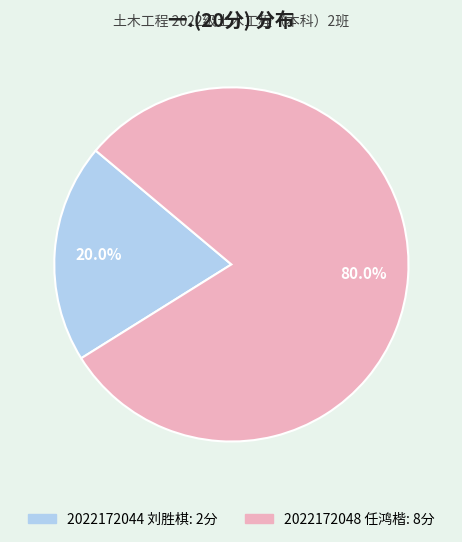

Between 2022172048 任鸿楷 and 2022172044 刘胜棋, which is larger?

2022172048 任鸿楷